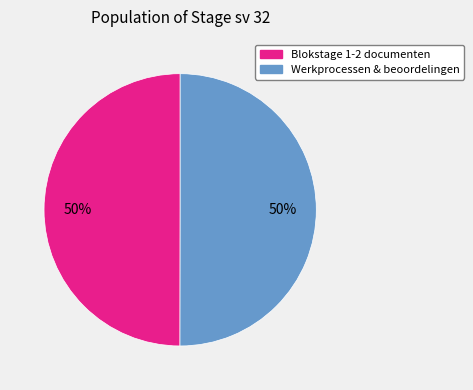

To the nearest percent, what is the average slice percentage?

50%